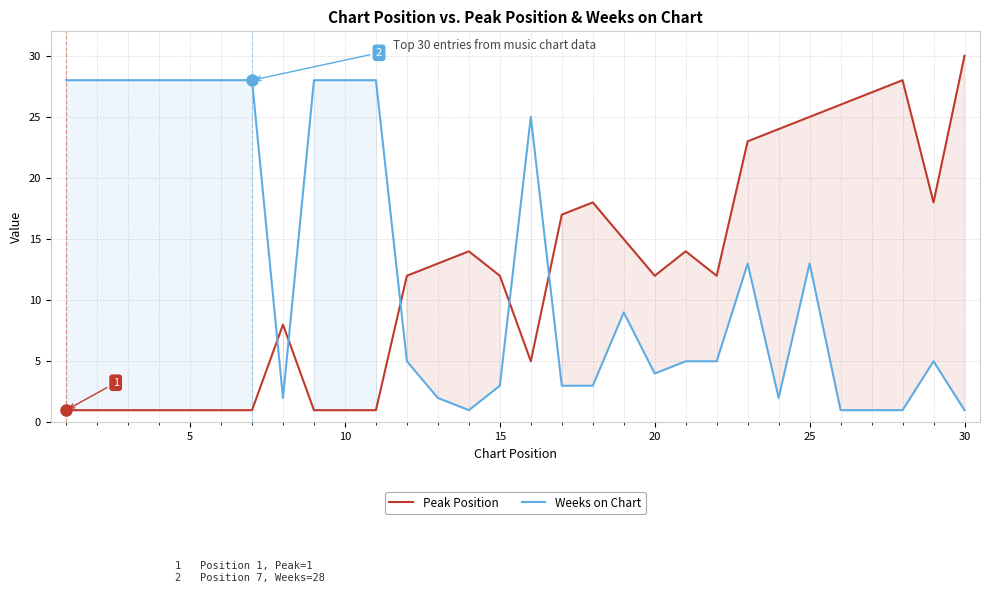

At which category is the sum across all series the highest?

25